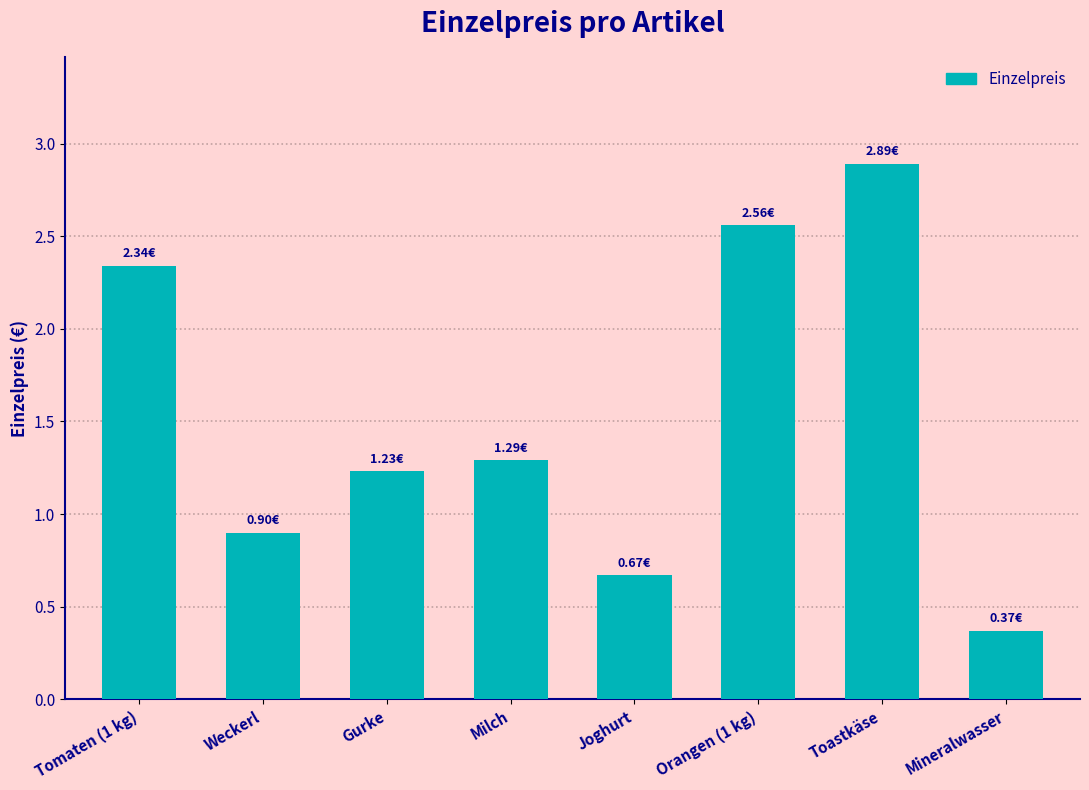

What position from the left is Joghurt?

5